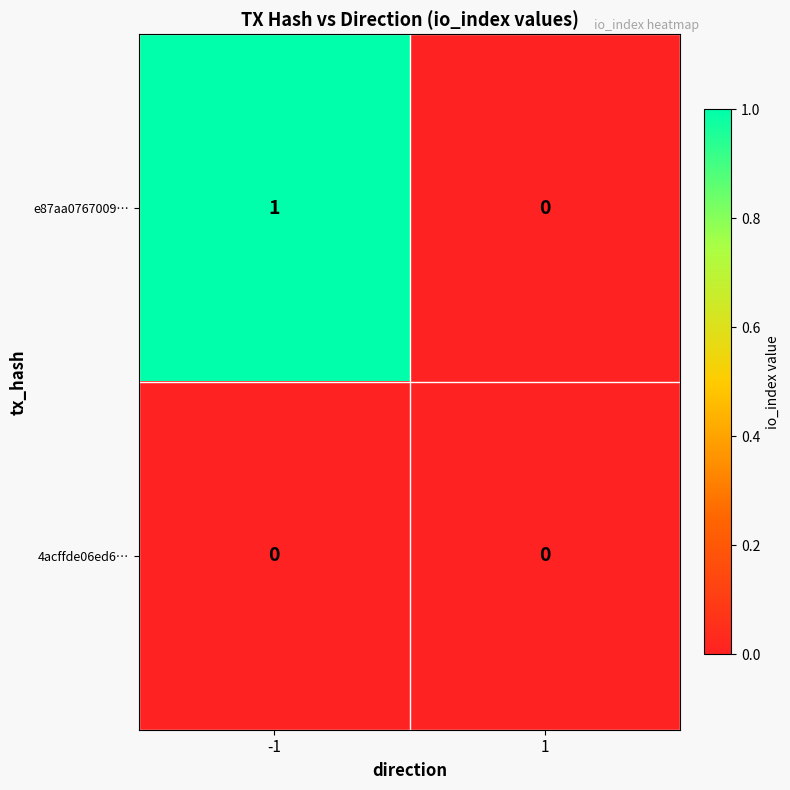

Is it true that 4acffde06ed6… equals 0 at 1?

True